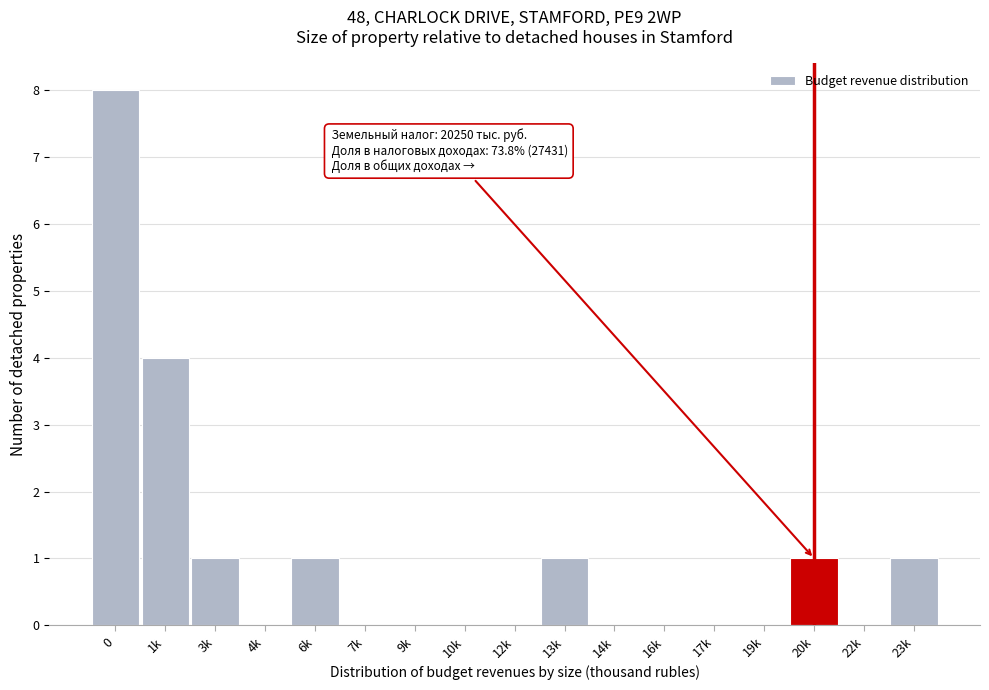

Reading left to right, extract all data points from this chart.

0=8	1k=4	3k=1	4k=0	6k=1	7k=0	9k=0	10k=0	12k=0	13k=1	14k=0	16k=0	17k=0	19k=0	20k=1	22k=0	23k=1